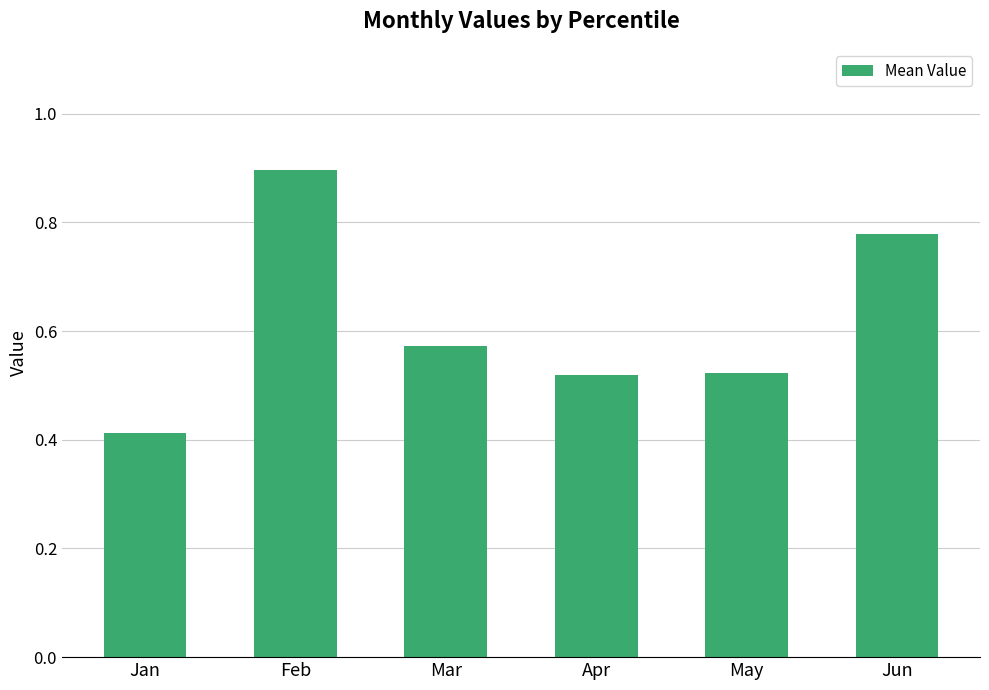

What is the sum of the values at Feb and Apr?

1.4